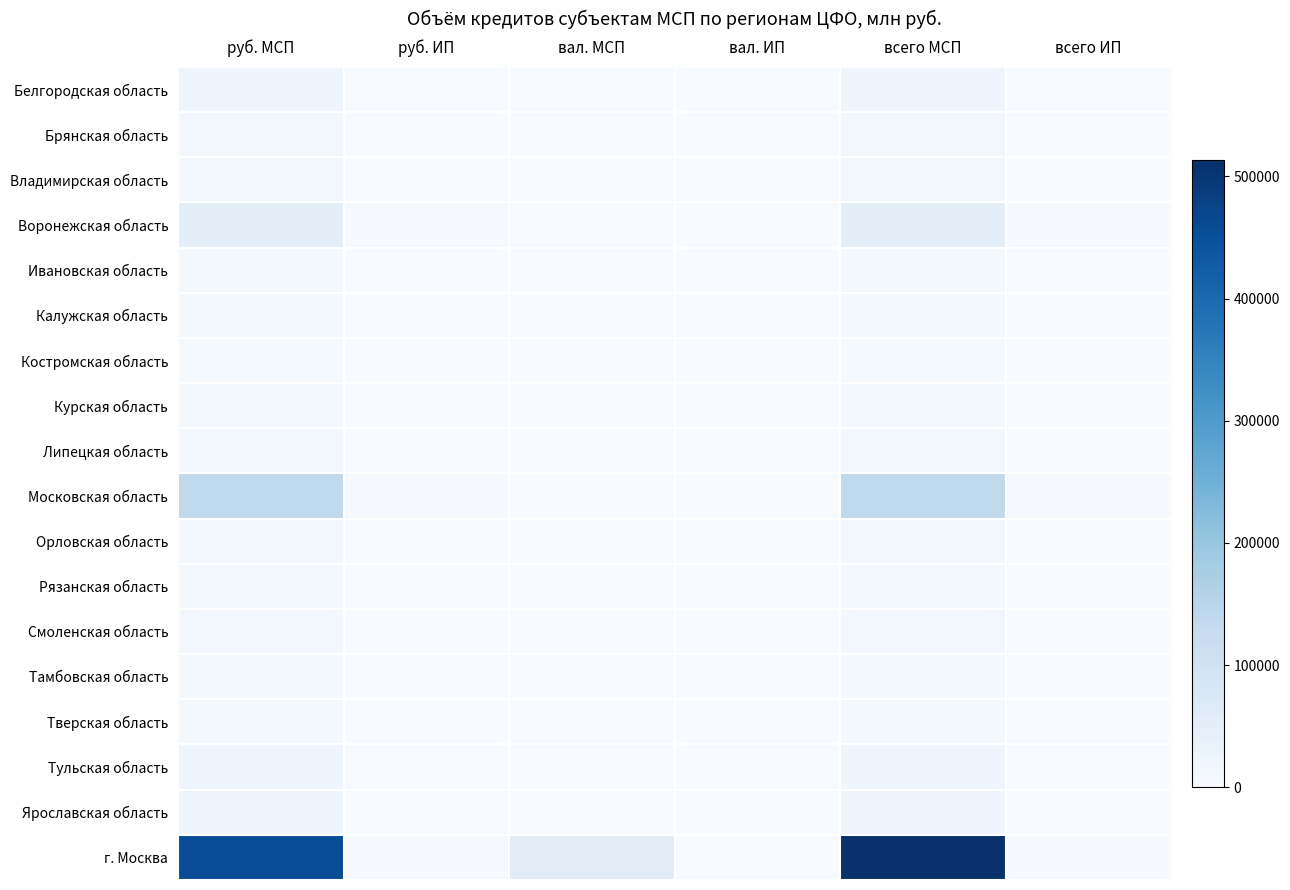

Reading left to right, transcribe all the data shown in this chart.

Белгородская область: руб. МСП=21606	руб. ИП=3708	вал. МСП=0	вал. ИП=0	всего МСП=21606	всего ИП=3708
Брянская область: руб. МСП=13244	руб. ИП=1938	вал. МСП=85	вал. ИП=0	всего МСП=13330	всего ИП=1938
Владимирская область: руб. МСП=12944	руб. ИП=1469	вал. МСП=37	вал. ИП=0	всего МСП=12981	всего ИП=1469
Воронежская область: руб. МСП=51664	руб. ИП=4298	вал. МСП=0	вал. ИП=0	всего МСП=51664	всего ИП=4298
Ивановская область: руб. МСП=11536	руб. ИП=1555	вал. МСП=0	вал. ИП=0	всего МСП=11536	всего ИП=1555
Калужская область: руб. МСП=10276	руб. ИП=877	вал. МСП=95	вал. ИП=0	всего МСП=10371	всего ИП=877
Костромская область: руб. МСП=6269	руб. ИП=1487	вал. МСП=0	вал. ИП=0	всего МСП=6269	всего ИП=1487
Курская область: руб. МСП=10559	руб. ИП=2276	вал. МСП=0	вал. ИП=0	всего МСП=10559	всего ИП=2276
Липецкая область: руб. МСП=13507	руб. ИП=1417	вал. МСП=0	вал. ИП=0	всего МСП=13507	всего ИП=1417
Московская область: руб. МСП=134602	руб. ИП=4561	вал. МСП=596	вал. ИП=0	всего МСП=135198	всего ИП=4561
Орловская область: руб. МСП=12757	руб. ИП=1249	вал. МСП=157	вал. ИП=0	всего МСП=12914	всего ИП=1249
Рязанская область: руб. МСП=11380	руб. ИП=1339	вал. МСП=0	вал. ИП=0	всего МСП=11380	всего ИП=1339
Смоленская область: руб. МСП=13328	руб. ИП=1415	вал. МСП=476	вал. ИП=0	всего МСП=13804	всего ИП=1415
Тамбовская область: руб. МСП=11894	руб. ИП=1621	вал. МСП=0	вал. ИП=0	всего МСП=11894	всего ИП=1621
Тверская область: руб. МСП=10383	руб. ИП=1367	вал. МСП=0	вал. ИП=0	всего МСП=10383	всего ИП=1367
Тульская область: руб. МСП=20475	руб. ИП=2244	вал. МСП=0	вал. ИП=0	всего МСП=20475	всего ИП=2244
Ярославская область: руб. МСП=21121	руб. ИП=1284	вал. МСП=0	вал. ИП=0	всего МСП=21121	всего ИП=1284
г. Москва: руб. МСП=455899	руб. ИП=5106	вал. МСП=57710	вал. ИП=25	всего МСП=513609	всего ИП=5132